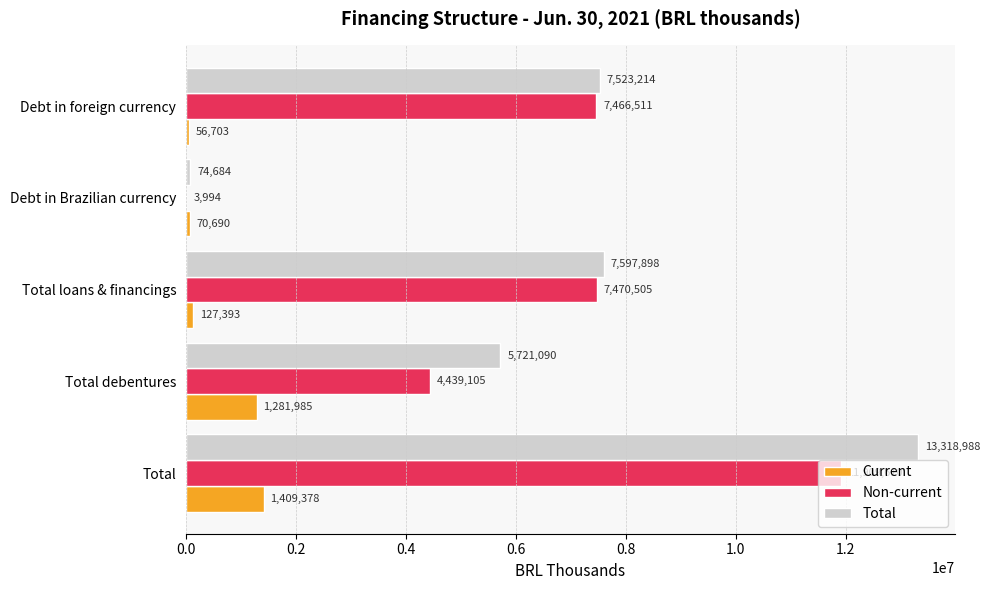

What is the total value across all series at Total loans & financings?

15195796